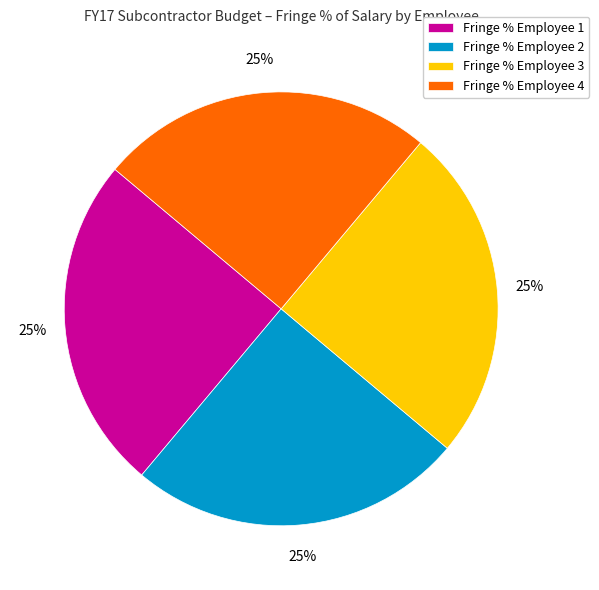

Does Fringe % Employee 3 account for over 50% of the chart?

No